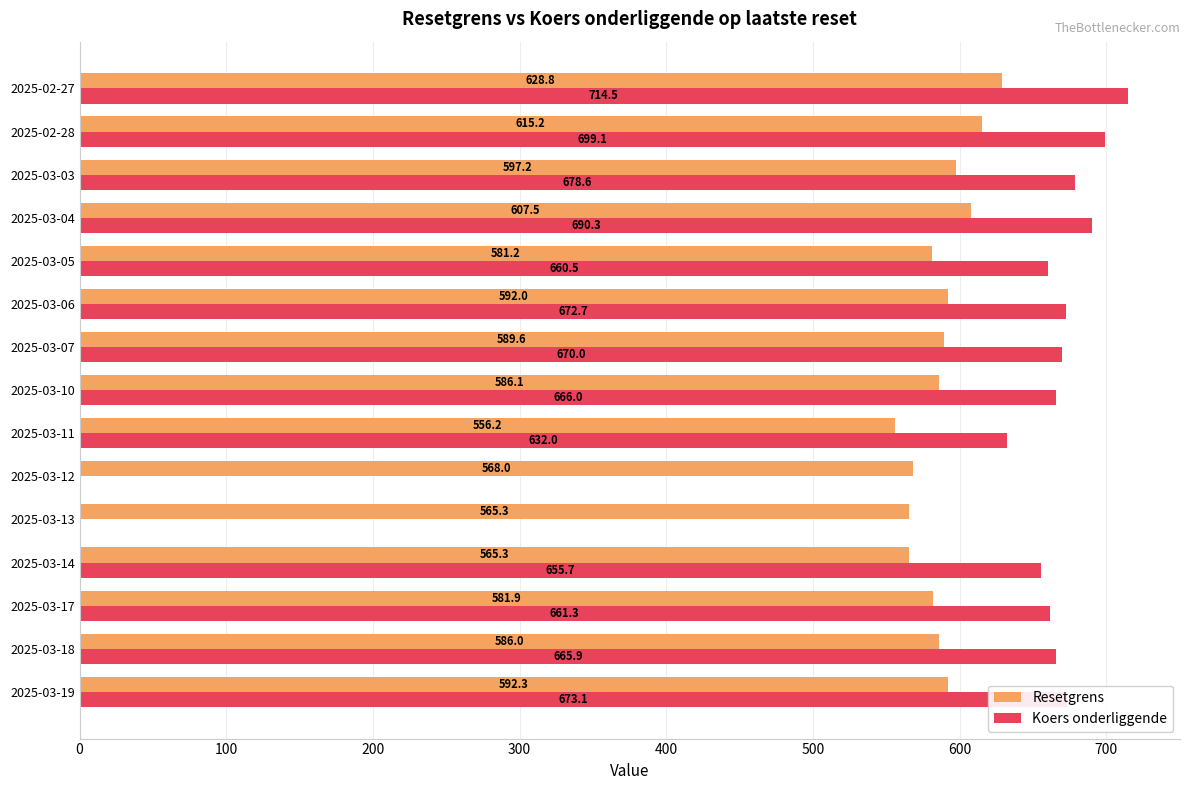

What is the sum of the Koers onderliggende values at 2025-03-18 and 2025-02-28?

1365.0